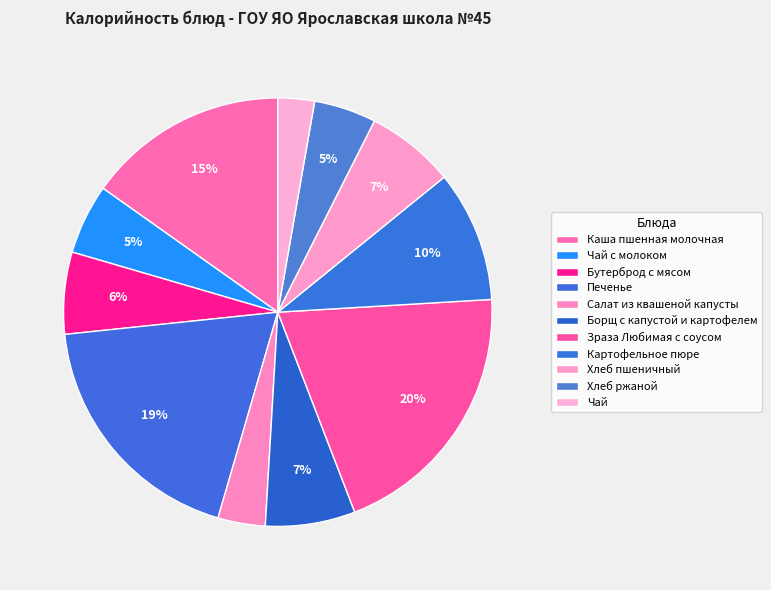

What is the smallest slice in the pie chart?

Чай